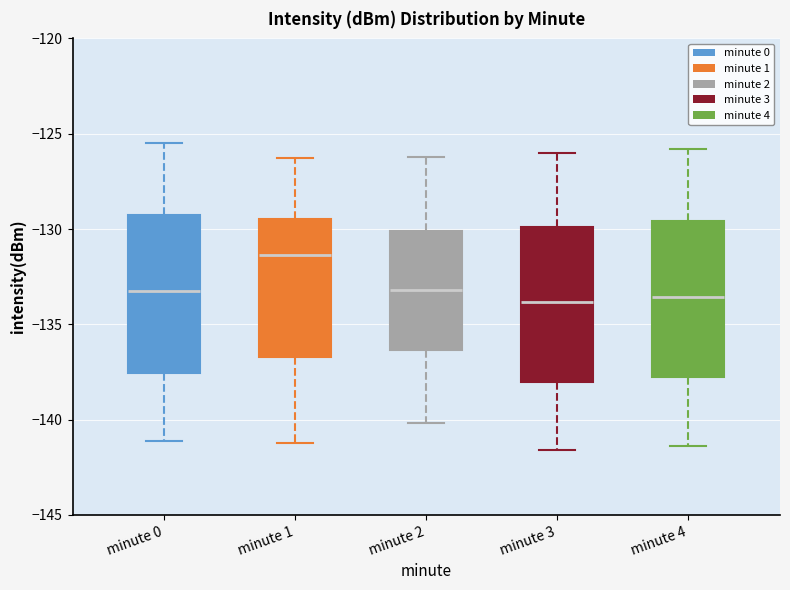

Reading left to right, transcribe this box plot: for each box, give where its median line is, the range the box spans, and where its two whiskers end, as read against the y-axis. The values are not printed on the chart, so give them approximately, as read against the axis.

minute 0: median -133.0, box -137.5 to -129.5, whiskers -141.0 to -125.5
minute 1: median -131.5, box -136.5 to -129.5, whiskers -141.0 to -126.5
minute 2: median -133.0, box -136.5 to -130.0, whiskers -140.0 to -126.0
minute 3: median -134.0, box -138.0 to -130.0, whiskers -141.5 to -126.0
minute 4: median -133.5, box -137.5 to -129.5, whiskers -141.5 to -126.0